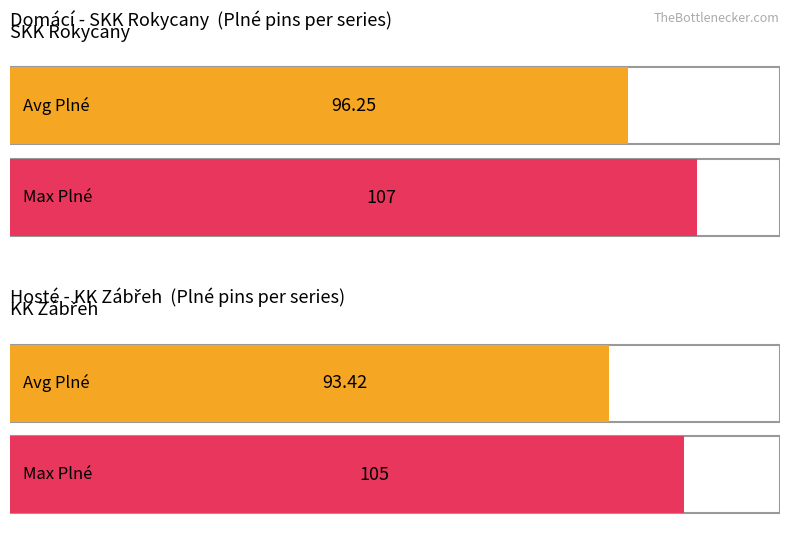

How many series are shown in this chart?

2